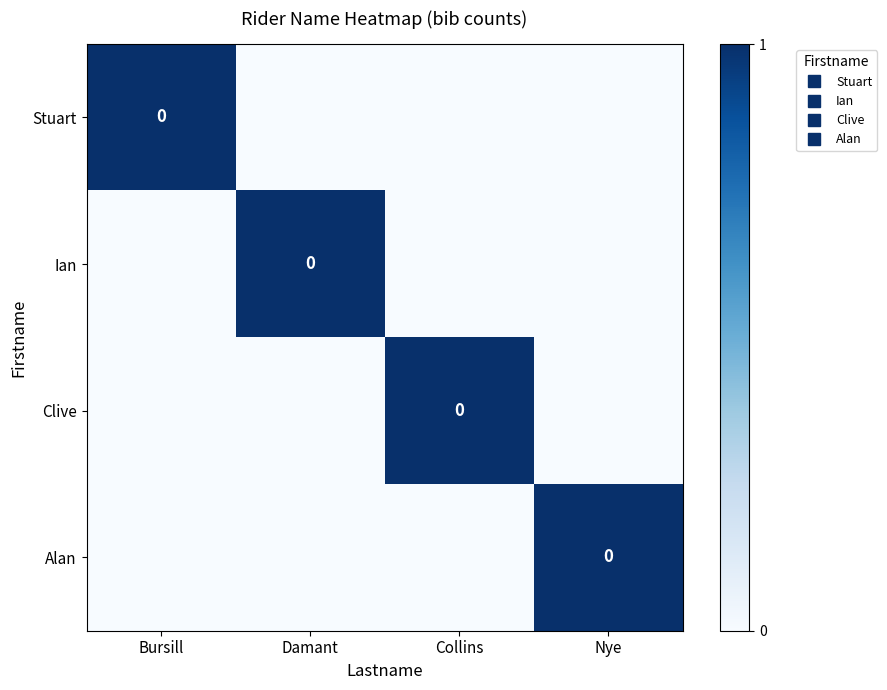

The value of Ian at Collins is 0. True or false?

True